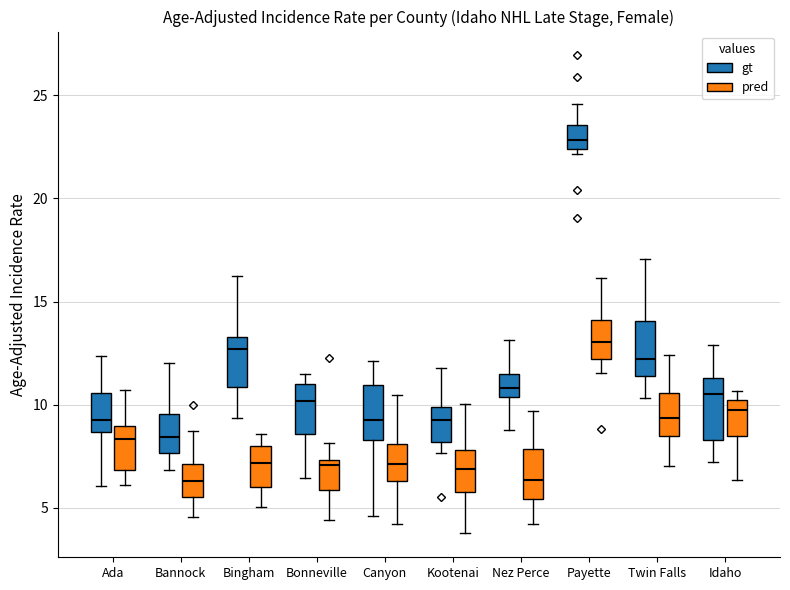

Reading left to right, read every box against the y-axis: the position of its median line, the range the box covers, and the ends of its whiskers. The values are not printed on the chart, so give them approximately, as read against the axis.

Ada (gt): median 9.5, box 8.5 to 10.5, whiskers 6.0 to 12.5
Ada (pred): median 8.5, box 7.0 to 9.0, whiskers 6.0 to 10.5
Bannock (gt): median 8.5, box 7.5 to 9.5, whiskers 7.0 to 12.0
Bannock (pred): median 6.5, box 5.5 to 7.0, whiskers 4.5 to 8.5
Bingham (gt): median 12.5, box 11.0 to 13.5, whiskers 9.5 to 16.0
Bingham (pred): median 7.0, box 6.0 to 8.0, whiskers 5.0 to 8.5
Bonneville (gt): median 10.0, box 8.5 to 11.0, whiskers 6.5 to 11.5
Bonneville (pred): median 7.0, box 6.0 to 7.5, whiskers 4.5 to 8.0
Canyon (gt): median 9.0, box 8.5 to 11.0, whiskers 4.5 to 12.0
Canyon (pred): median 7.0, box 6.5 to 8.0, whiskers 4.0 to 10.5
Kootenai (gt): median 9.5, box 8.0 to 10.0, whiskers 7.5 to 12.0
Kootenai (pred): median 7.0, box 6.0 to 8.0, whiskers 4.0 to 10.0
Nez Perce (gt): median 11.0, box 10.5 to 11.5, whiskers 9.0 to 13.0
Nez Perce (pred): median 6.5, box 5.5 to 8.0, whiskers 4.0 to 9.5
Payette (gt): median 23.0, box 22.5 to 23.5, whiskers 22.0 to 24.5
Payette (pred): median 13.0, box 12.0 to 14.0, whiskers 11.5 to 16.0
Twin Falls (gt): median 12.0, box 11.5 to 14.0, whiskers 10.5 to 17.0
Twin Falls (pred): median 9.5, box 8.5 to 10.5, whiskers 7.0 to 12.5
Idaho (gt): median 10.5, box 8.5 to 11.5, whiskers 7.0 to 13.0
Idaho (pred): median 9.5, box 8.5 to 10.0, whiskers 6.5 to 10.5